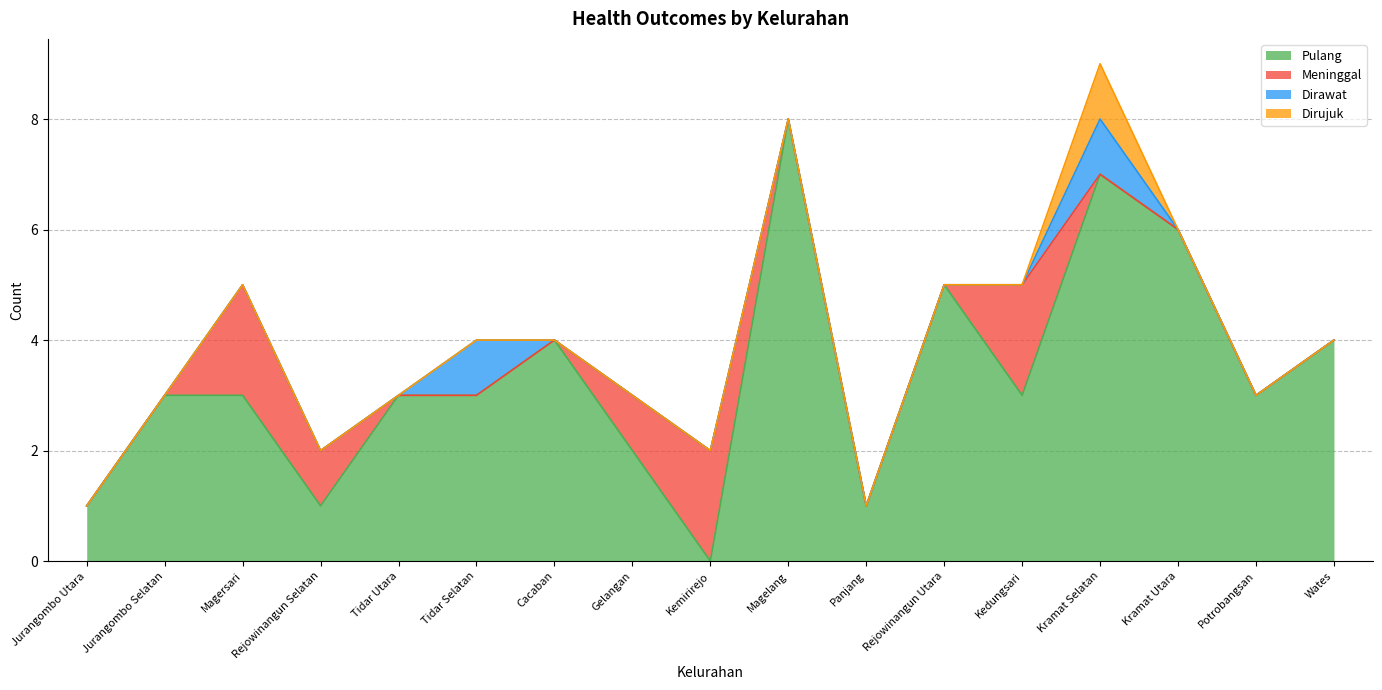

Which series has the largest total across all categories?

Pulang